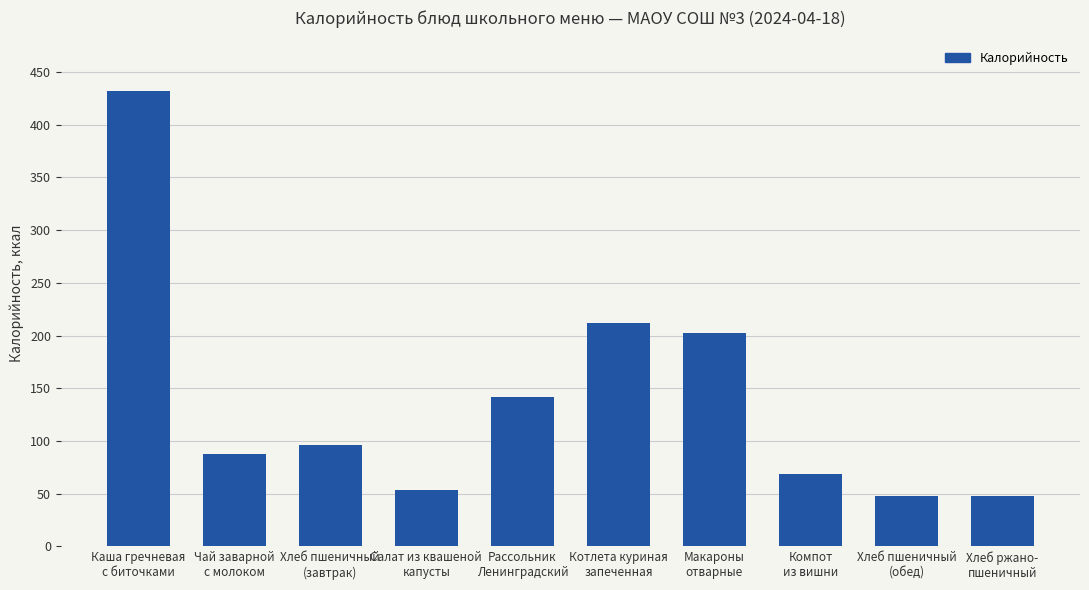

Which has a higher value, Хлеб пшеничный
(обед) or Макароны
отварные?

Макароны
отварные